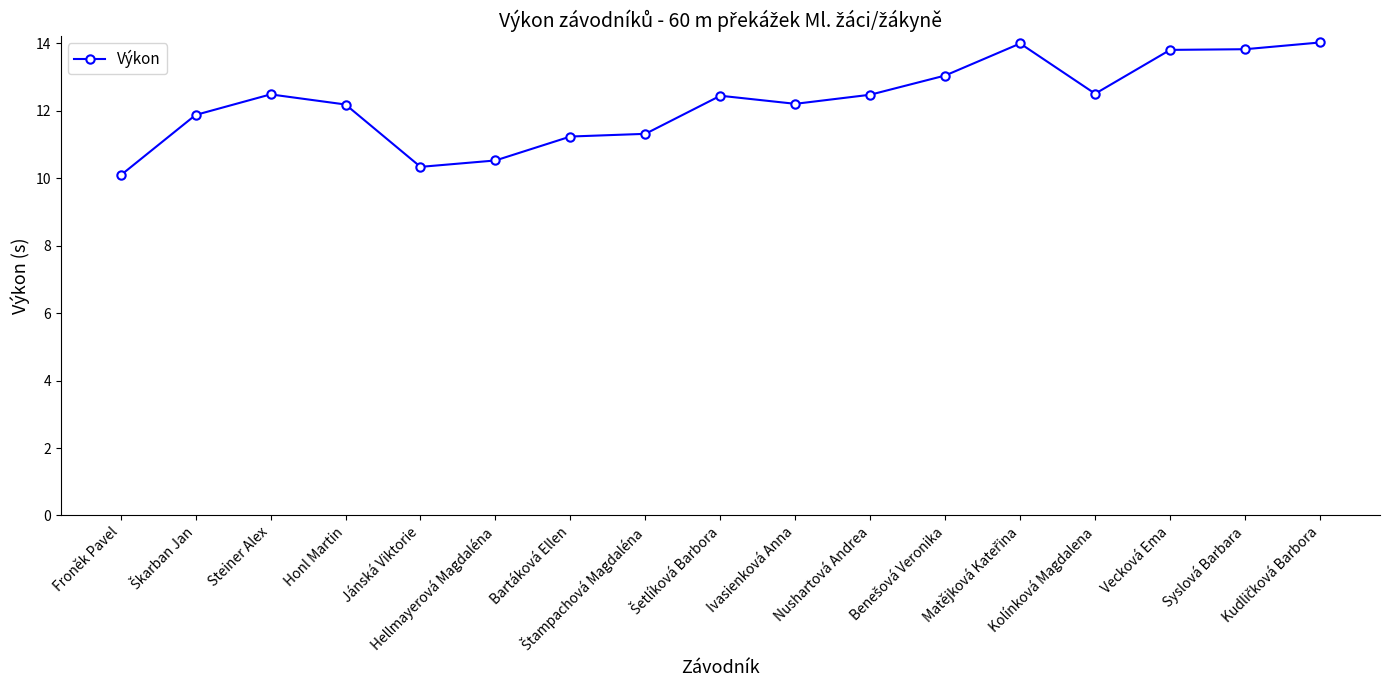

Where is the first local minimum?

Jánská Viktorie